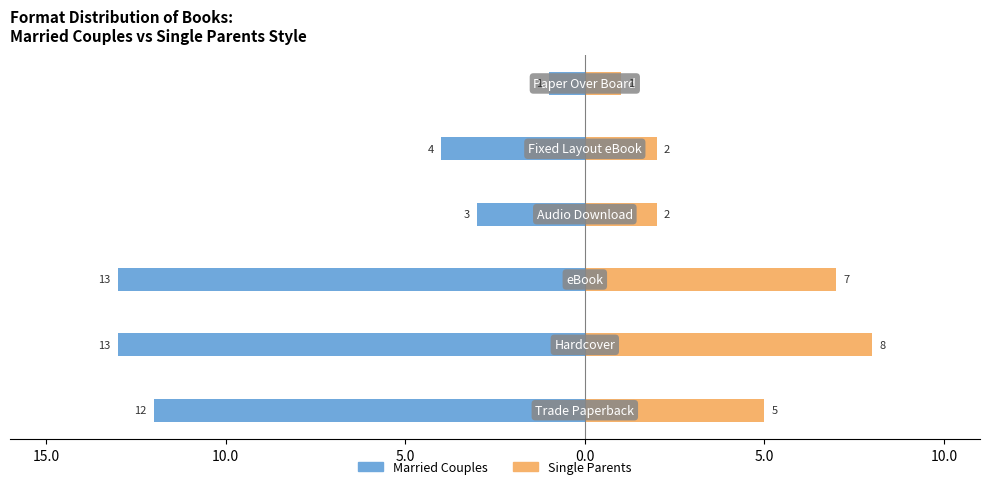

What is the difference between the highest and lowest values at 5.0?

5